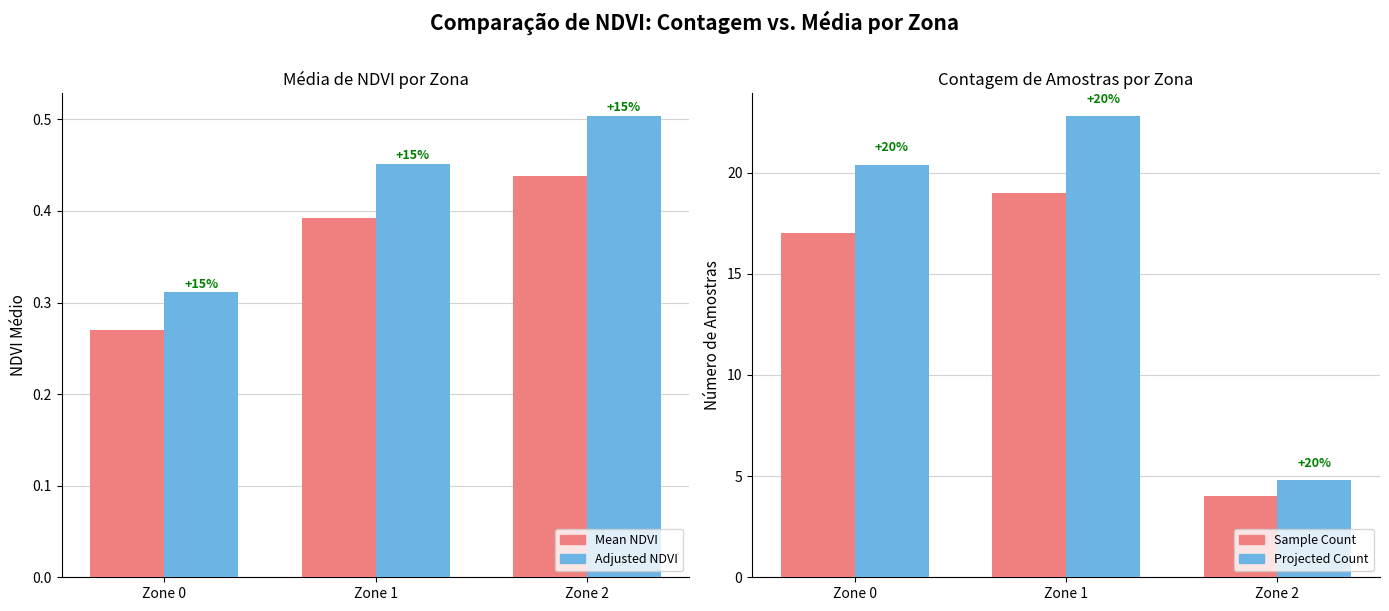

How many data points does each series have?

3